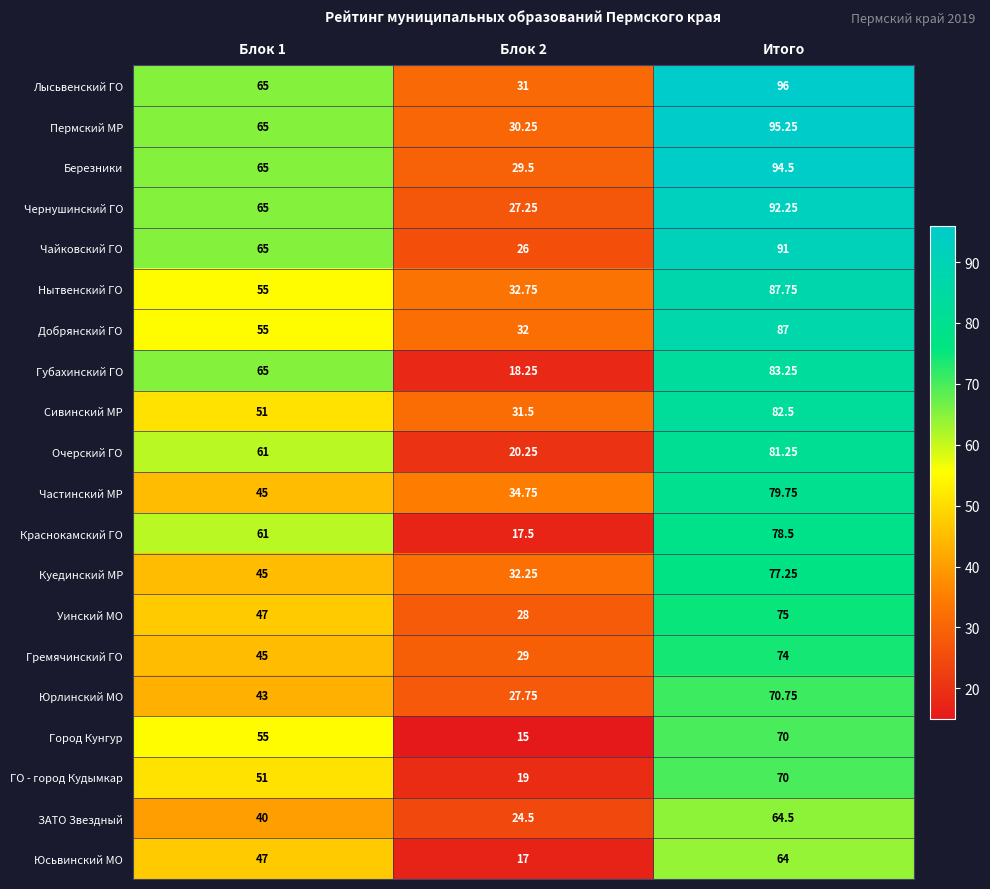

What is the difference between the highest and lowest values at Итого?

32.0